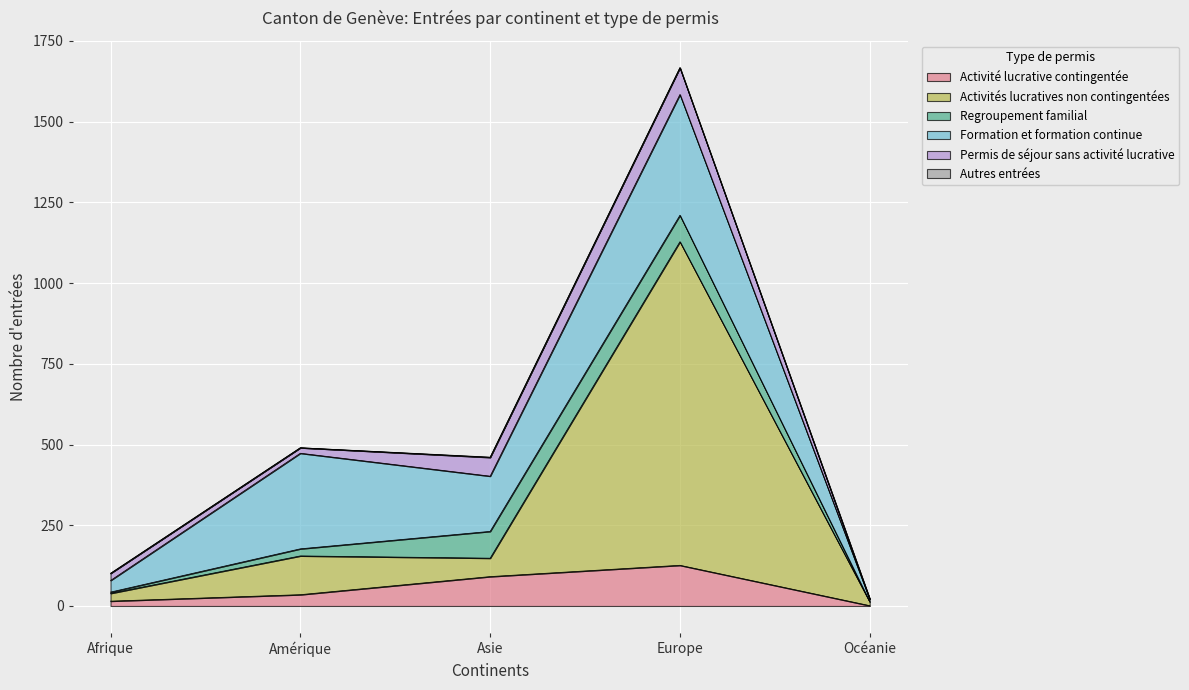

What is the difference between the highest and lowest values at Océanie?

12